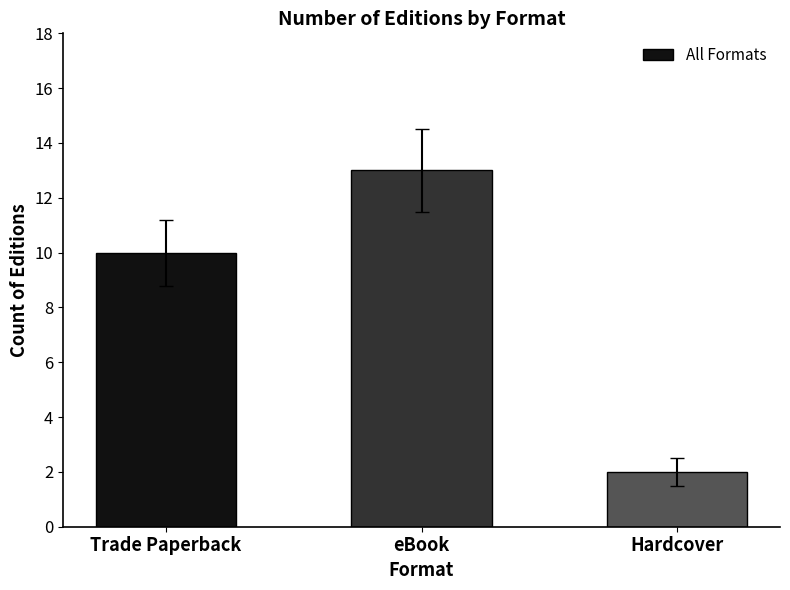

What is the value of the 1st bar from the left?

10